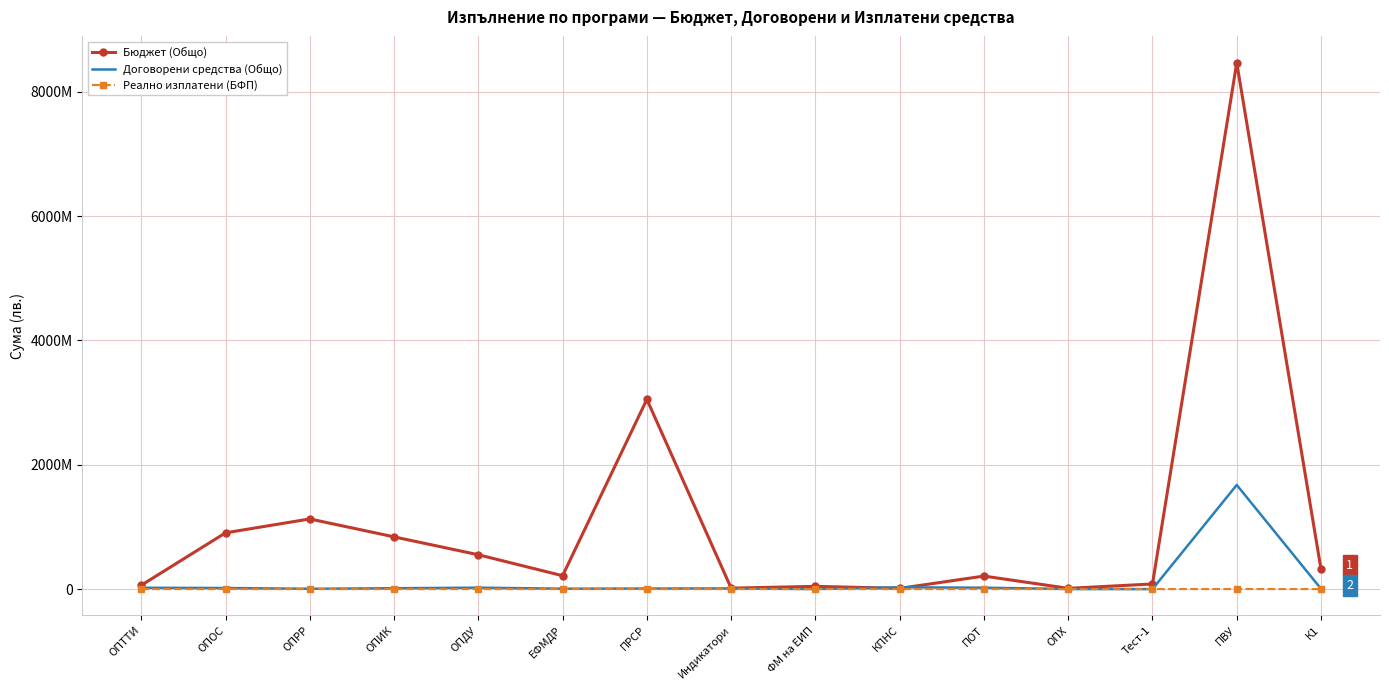

What are all the series names shown in the legend?

Бюджет (Общо), Договорени средства (Общо), Реално изплатени (БФП)